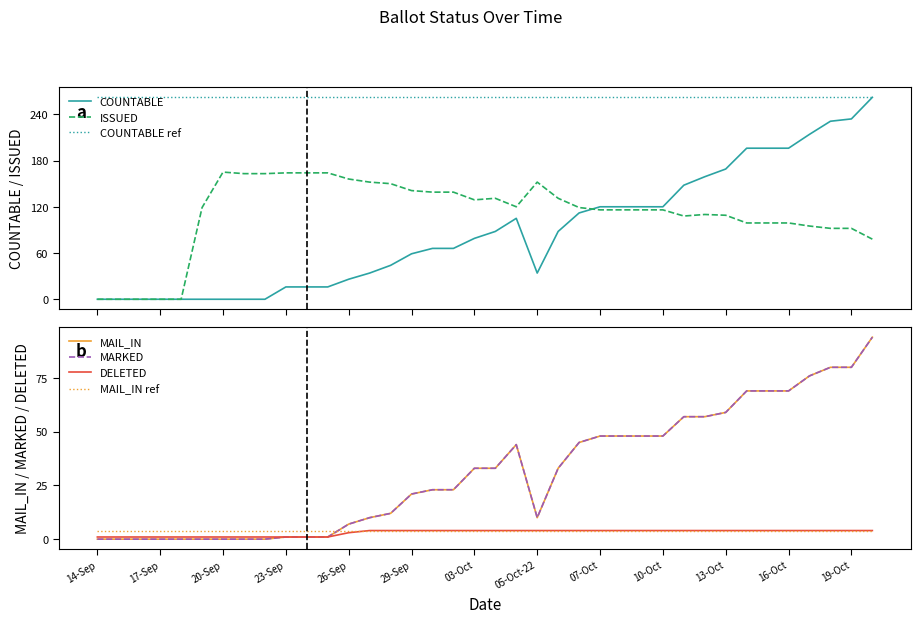

How many intersections are there between COUNTABLE and ISSUED?

1